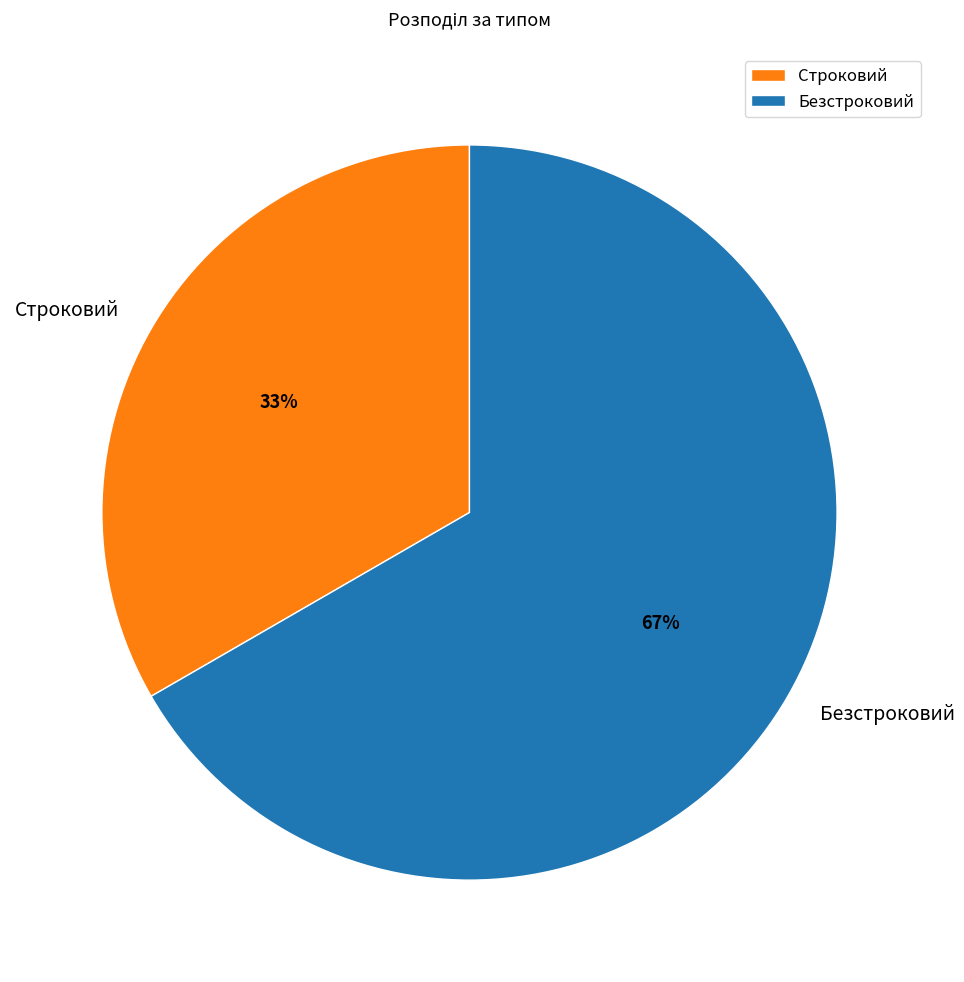

Combined, do Безстроковий and Строковий account for over 50%?

Yes